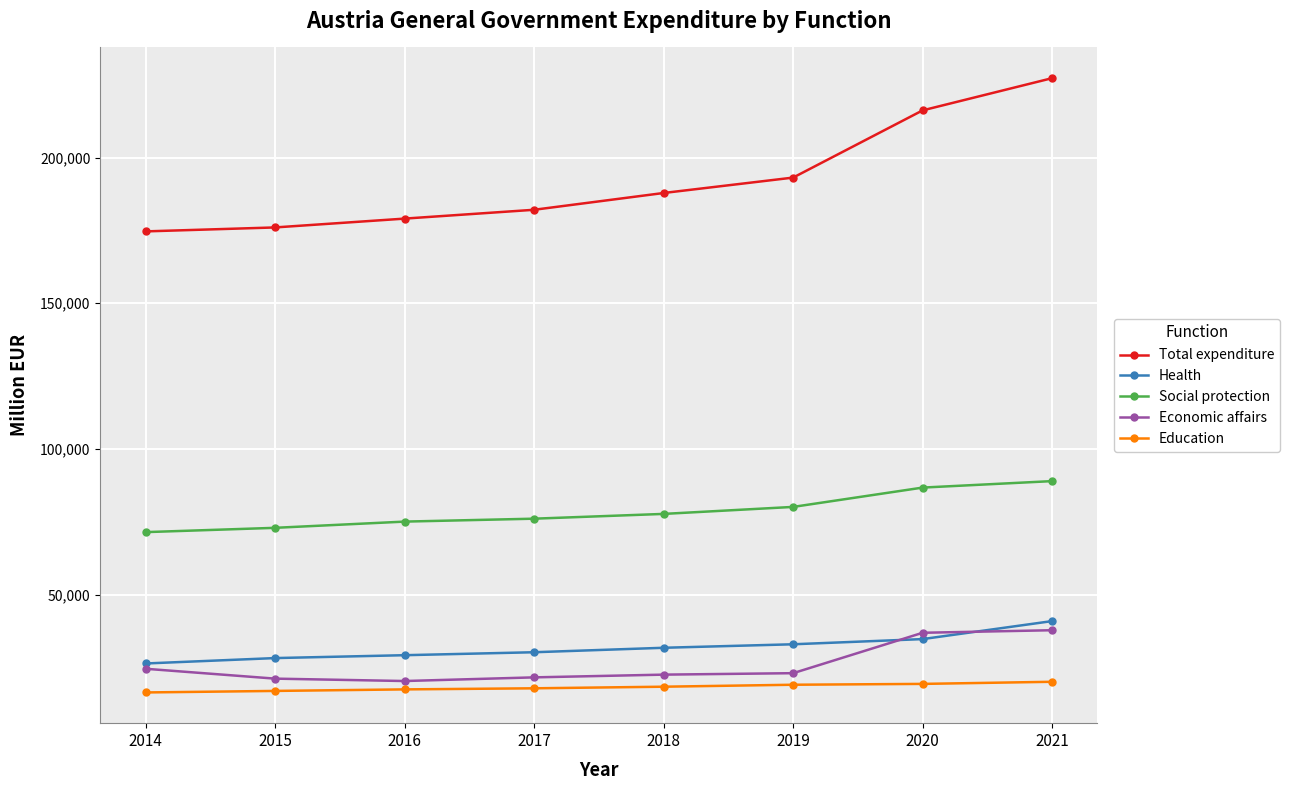

What is the value of the Education point at the 6th from the left?

19084.8